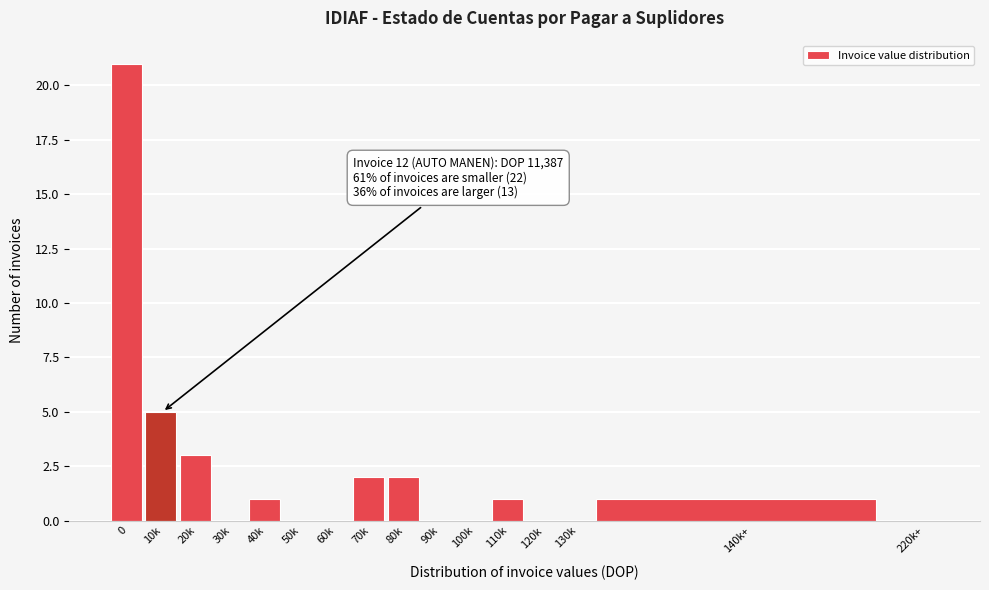

Reading left to right, transcribe all the data shown in this chart.

0=21	10k=5	20k=3	30k=0	40k=1	50k=0	60k=0	70k=2	80k=2	90k=0	100k=0	110k=1	120k=0	130k=0	140k+=1	220k+=0